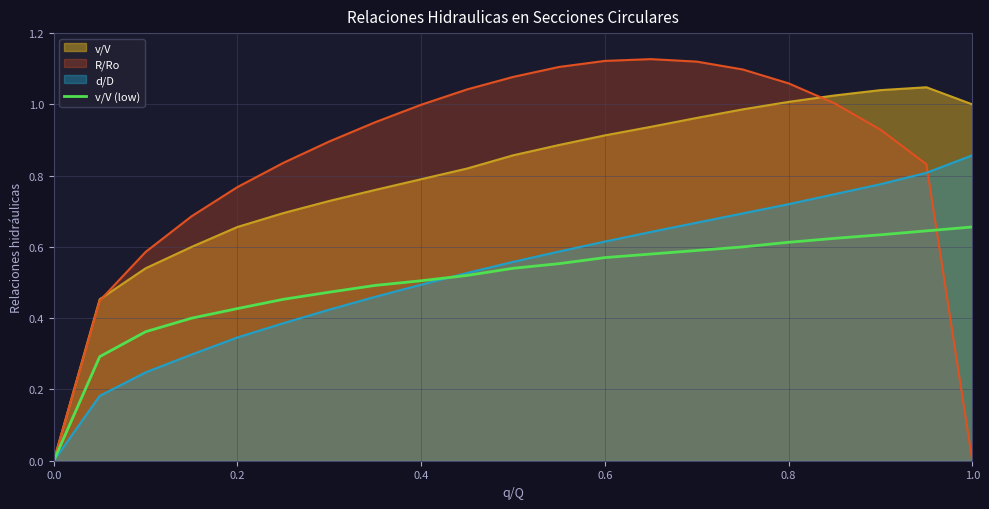

Rank the series by their maximum value, from lowest to highest.

v/V (low), d/D, v/V, R/Ro